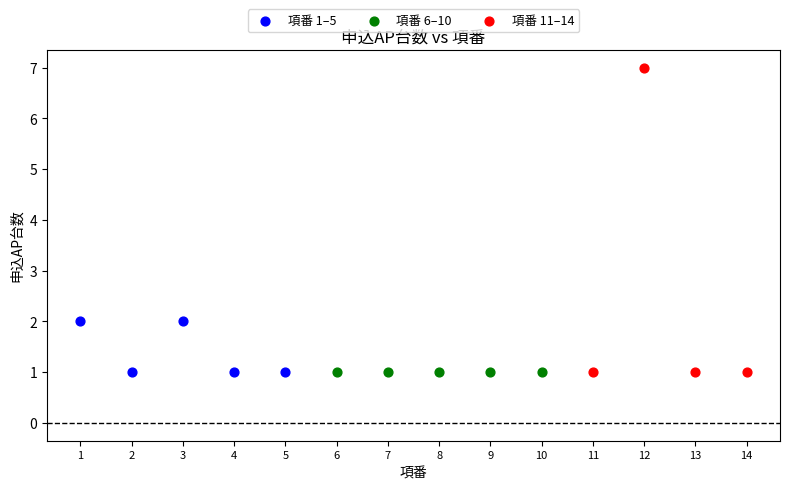

Which series contains the highest Y value?

項番 11–14